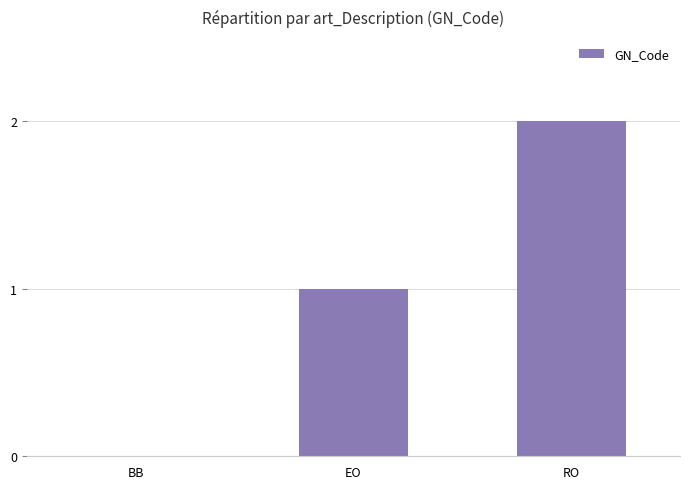

At which category does the chart reach its peak across all series?

RO